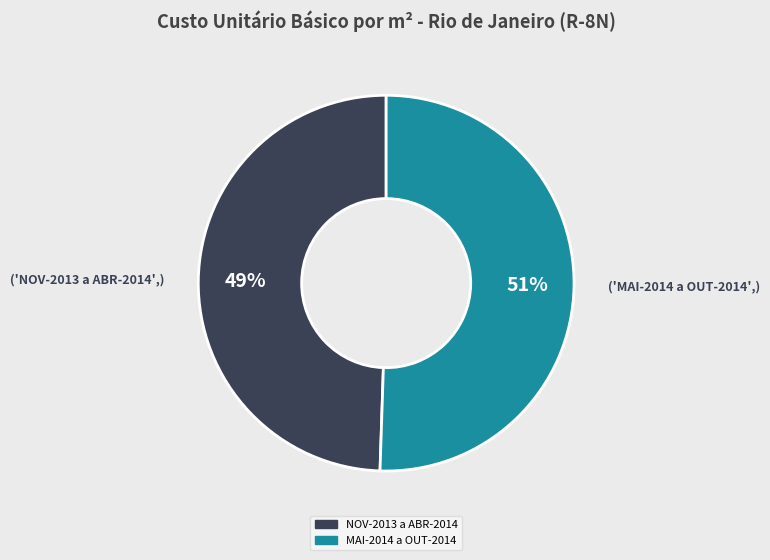

How many slices are in this pie chart?

2